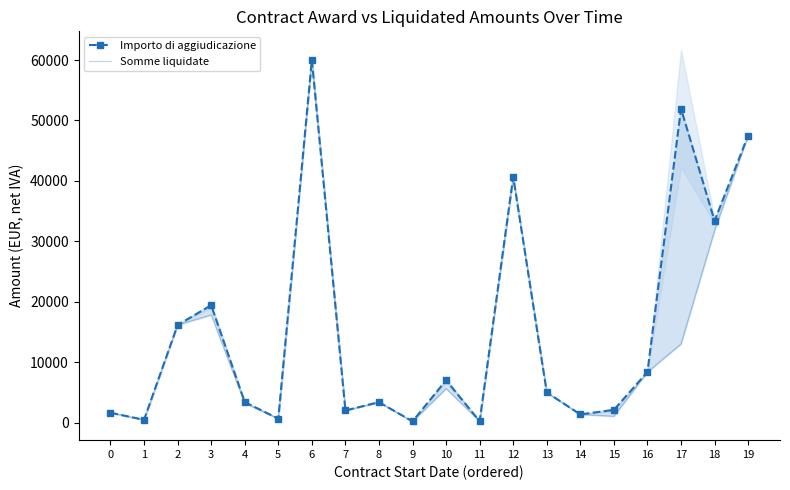

At how many categories does at least one series exceed 11504?

7